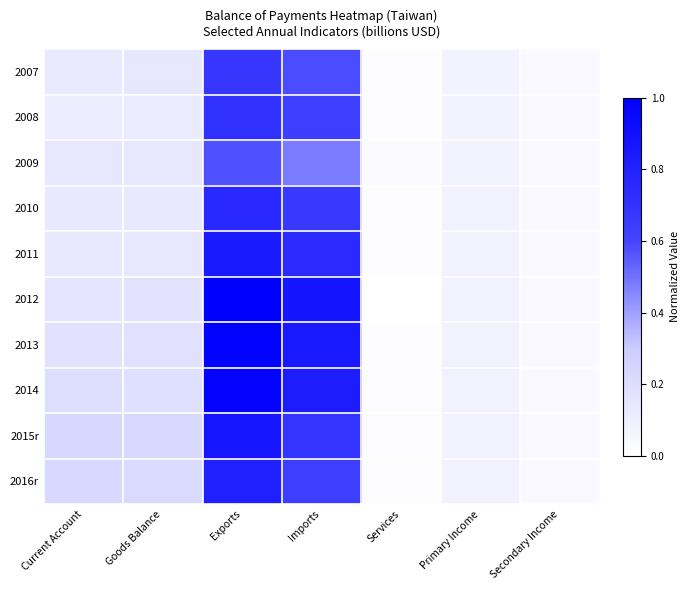

List the series in order of their peak value, highest first.

2012, 2013, 2014, 2015r, 2011, 2016r, 2010, 2008, 2007, 2009